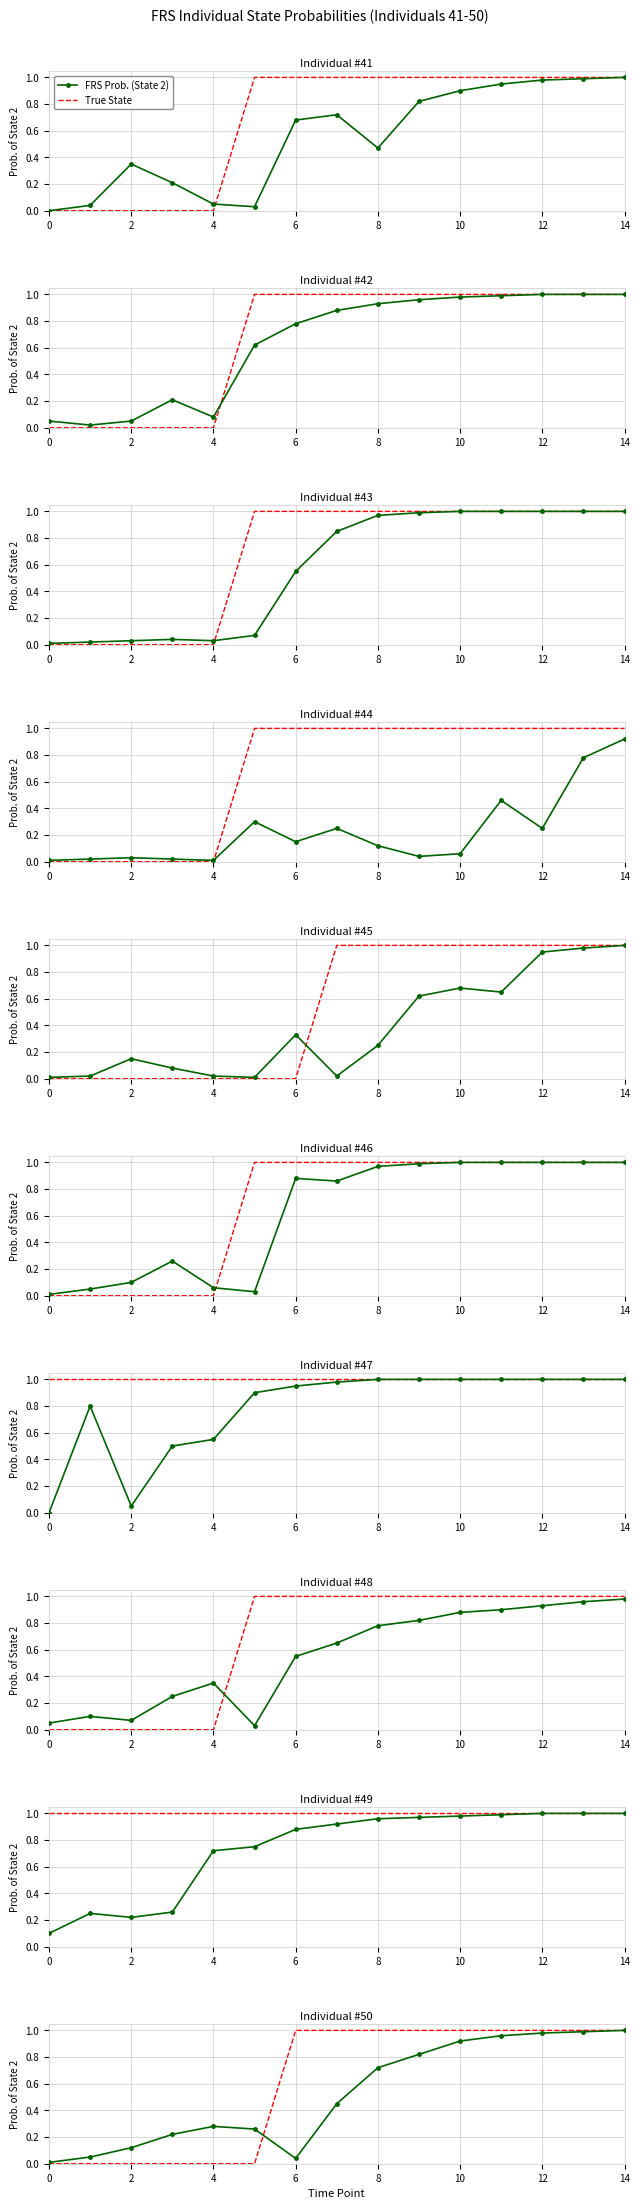

Which series has the largest total across all categories?

True State